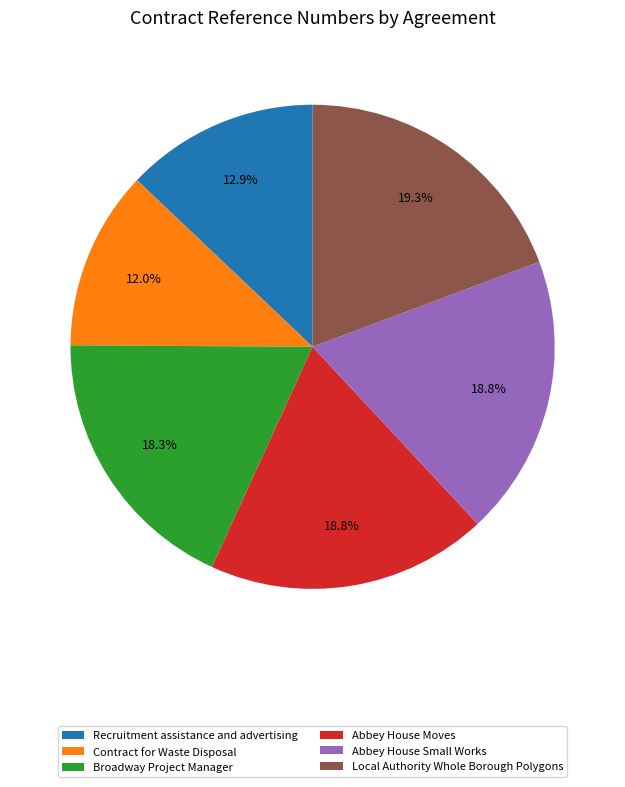

Does any single category account for the majority?

No